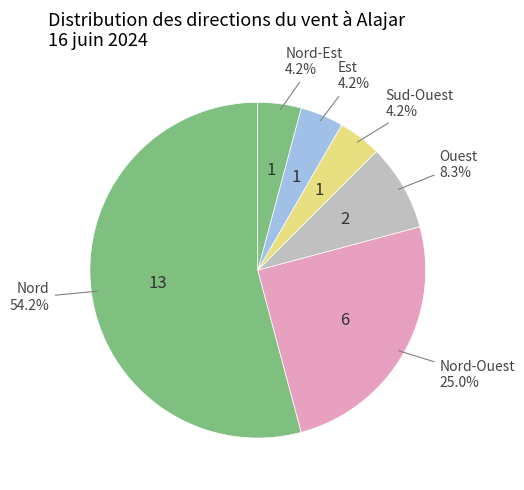

Count the number of slices in the pie.

6